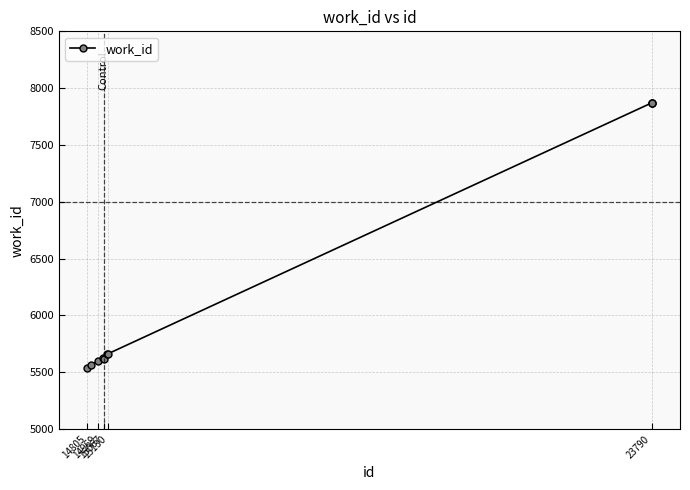

What is the value of the 3rd point from the left?

5600